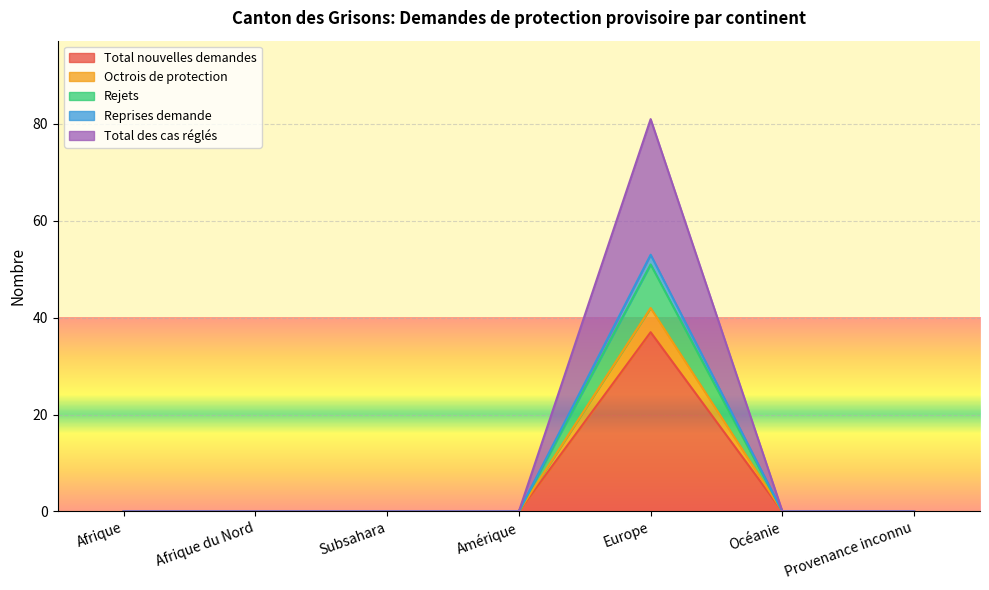

Which has a higher value, Océanie or Amérique?

Océanie